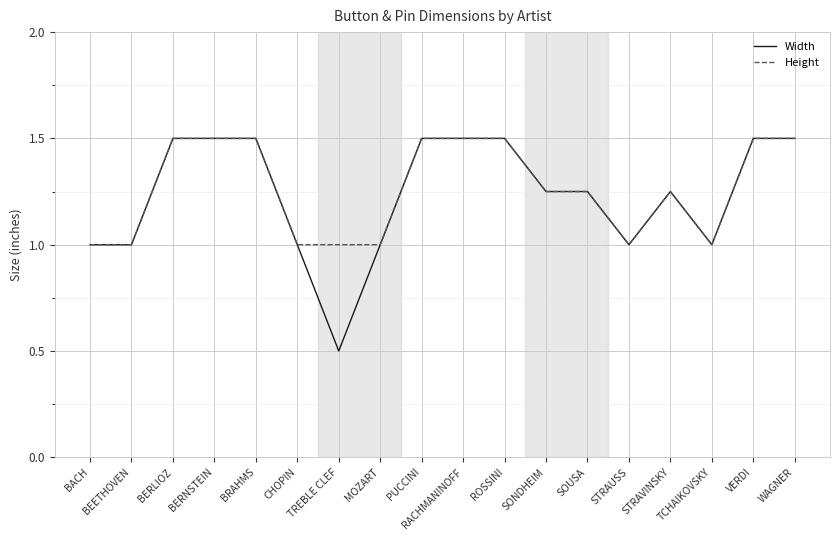

What position from the left is ROSSINI?

11